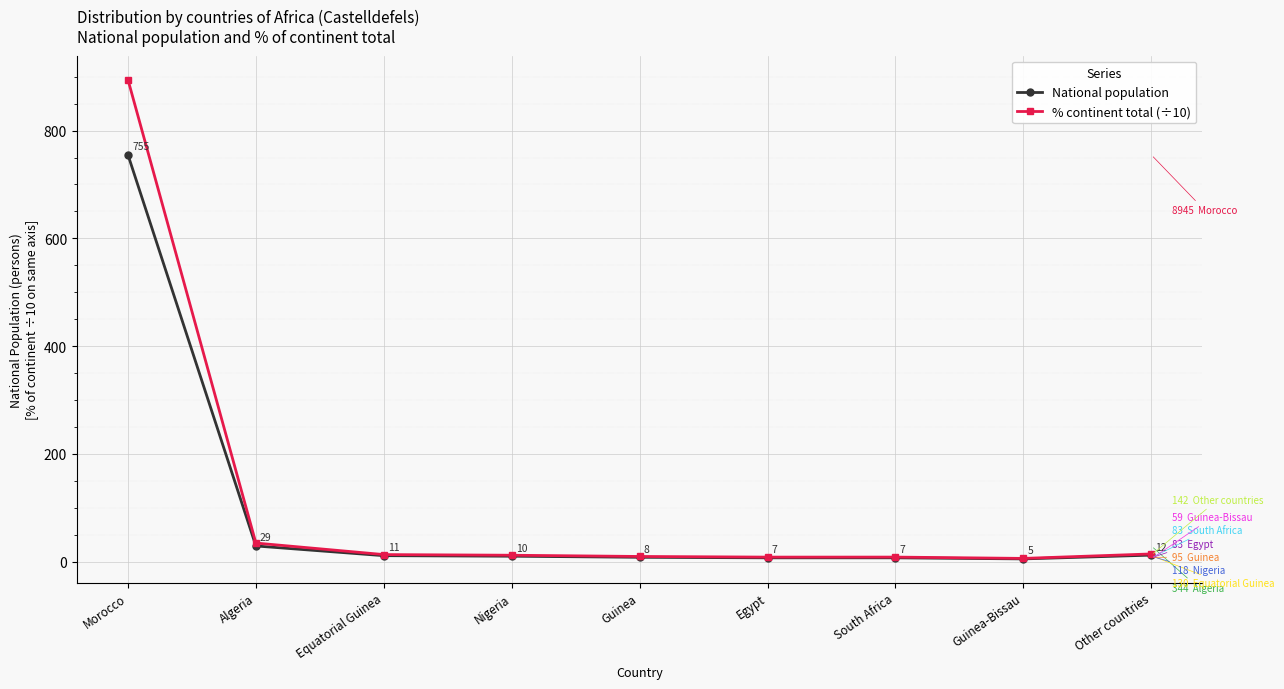

True or false: % continent total (÷10) and National population intersect in this chart.

False